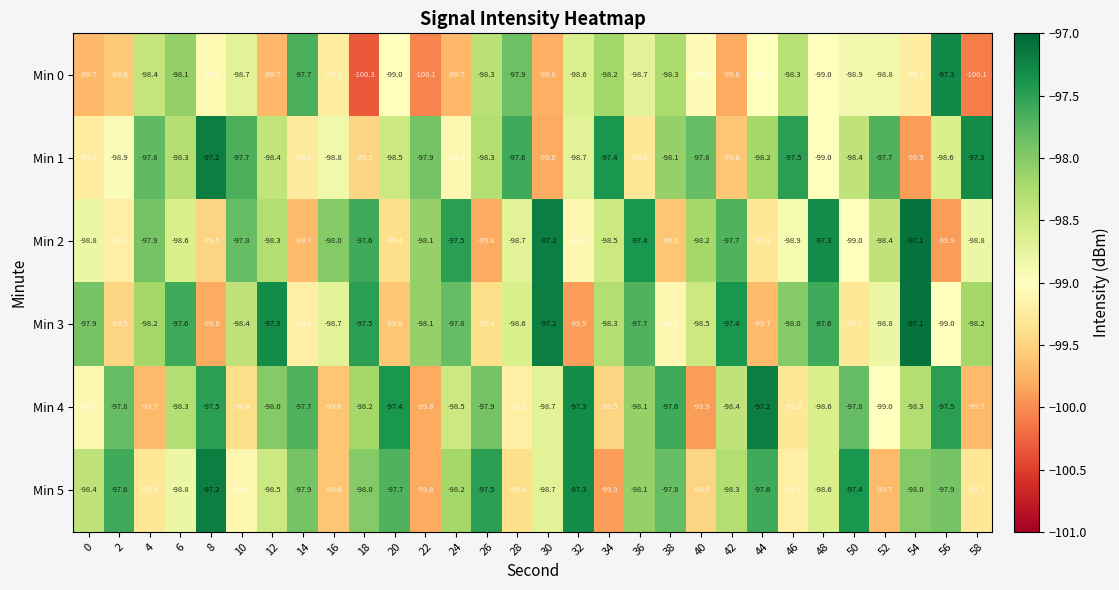

What is the sum of all Min 5 values?

-2954.3